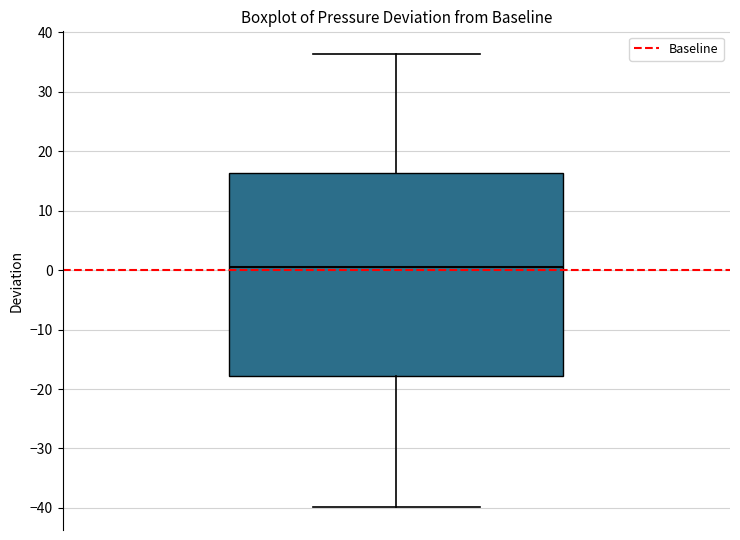

Where is the lower edge of the box on the y-axis? The values are not printed on the chart, so give them approximately, as read against the axis.

-18